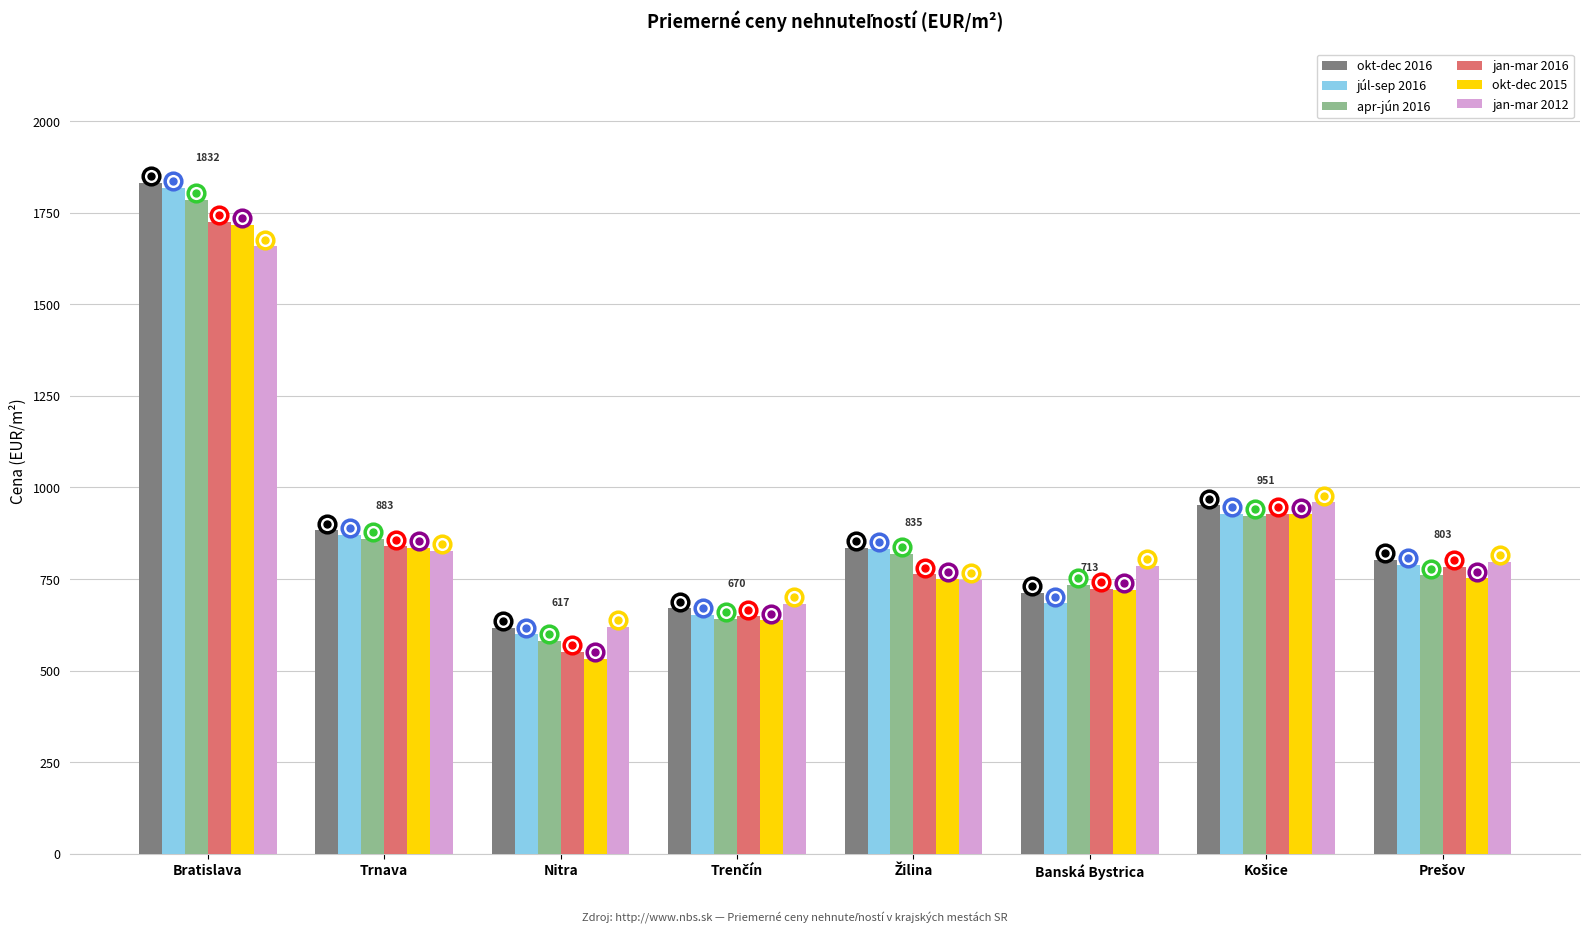

The value of jan-mar 2016 at Bratislava is 2272. True or false?

False